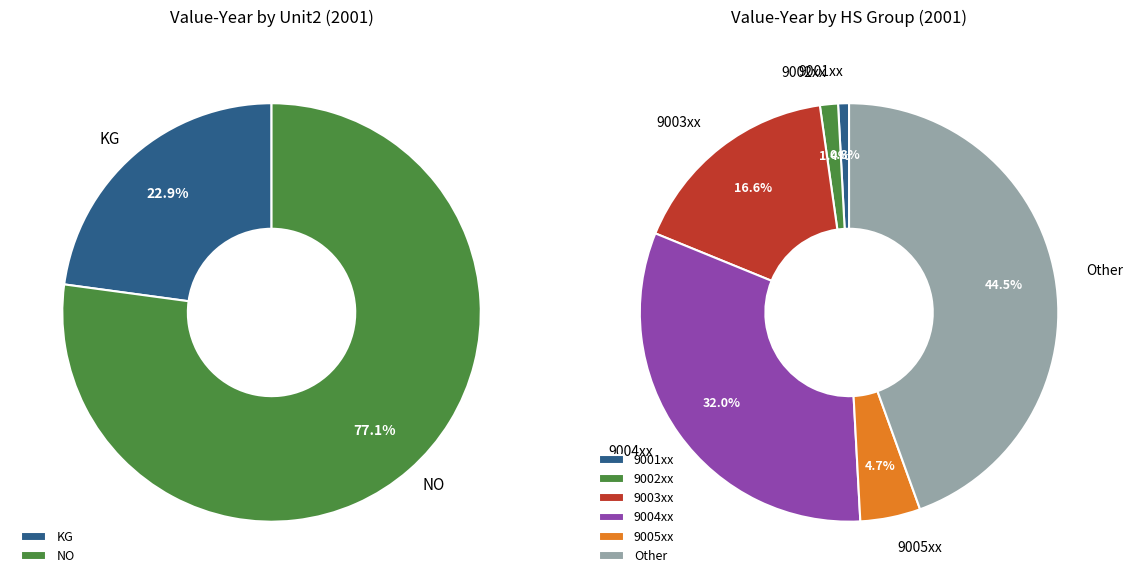

Do 304 and 210 together represent more than half of the pie?

No